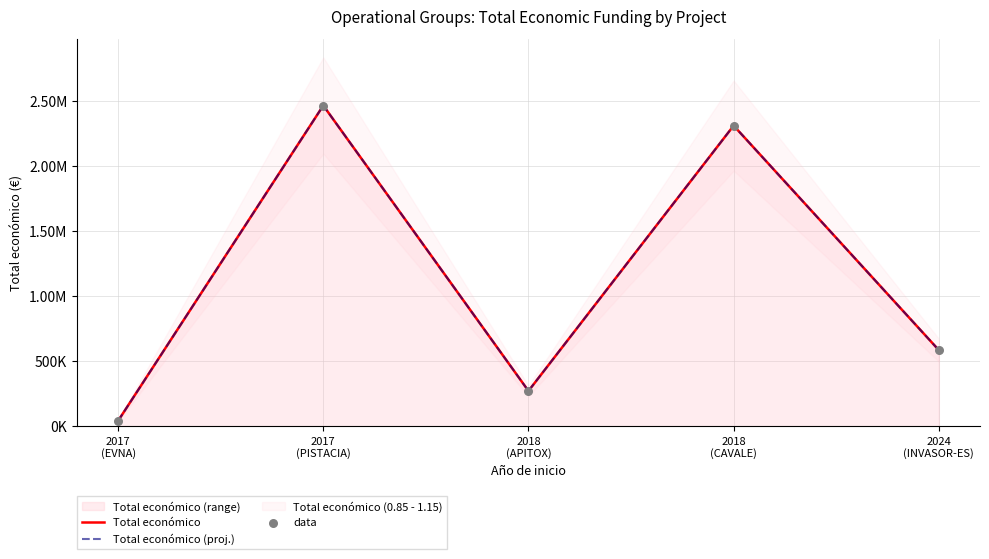

What is the total value across all series at 2024
(INVASOR-ES)?

1756038